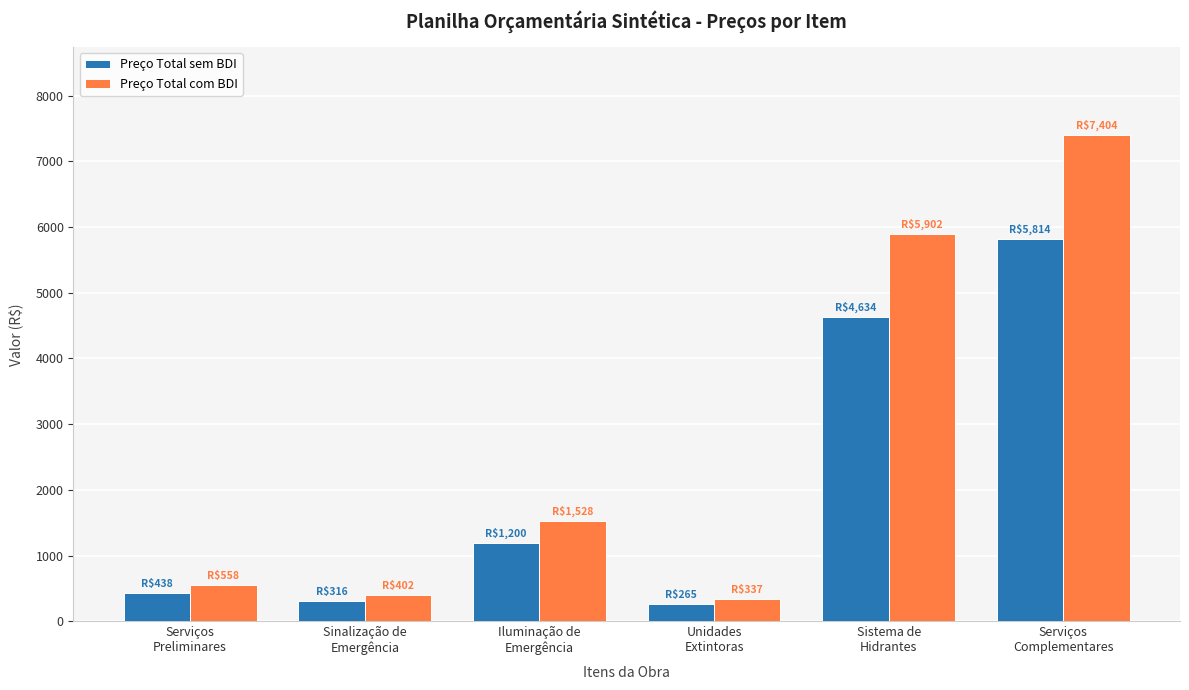

Which series has the largest total across all categories?

Preço Total com BDI